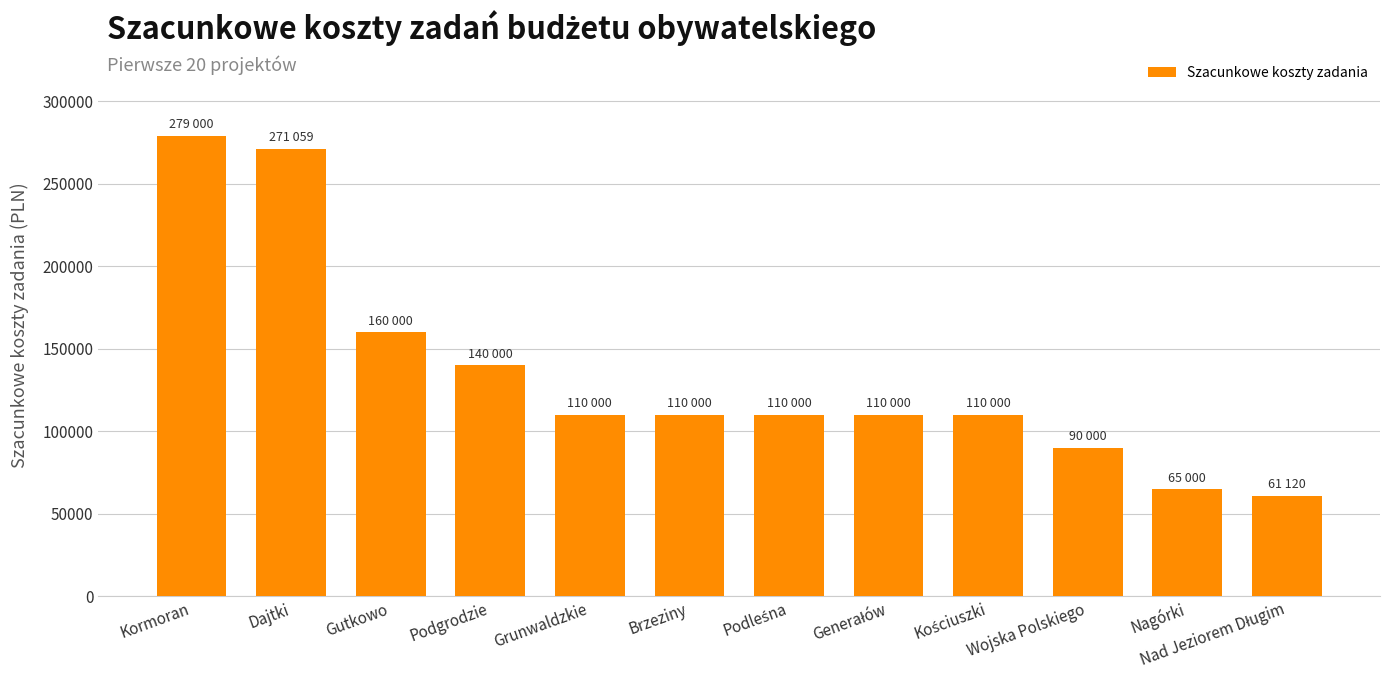

At which category does the chart reach its peak across all series?

Kormoran